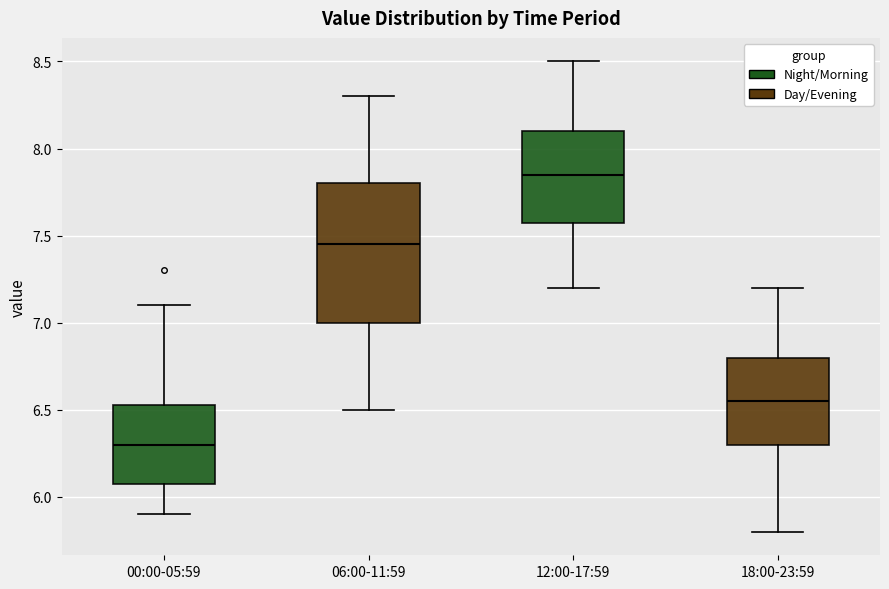

Reading left to right, read every box against the y-axis: the position of its median line, the range the box covers, and the ends of its whiskers. The values are not printed on the chart, so give them approximately, as read against the axis.

00:00-05:59: median 6.30, box 6.10 to 6.55, whiskers 5.90 to 7.10
06:00-11:59: median 7.45, box 7.00 to 7.80, whiskers 6.50 to 8.30
12:00-17:59: median 7.85, box 7.60 to 8.10, whiskers 7.20 to 8.50
18:00-23:59: median 6.55, box 6.30 to 6.80, whiskers 5.80 to 7.20